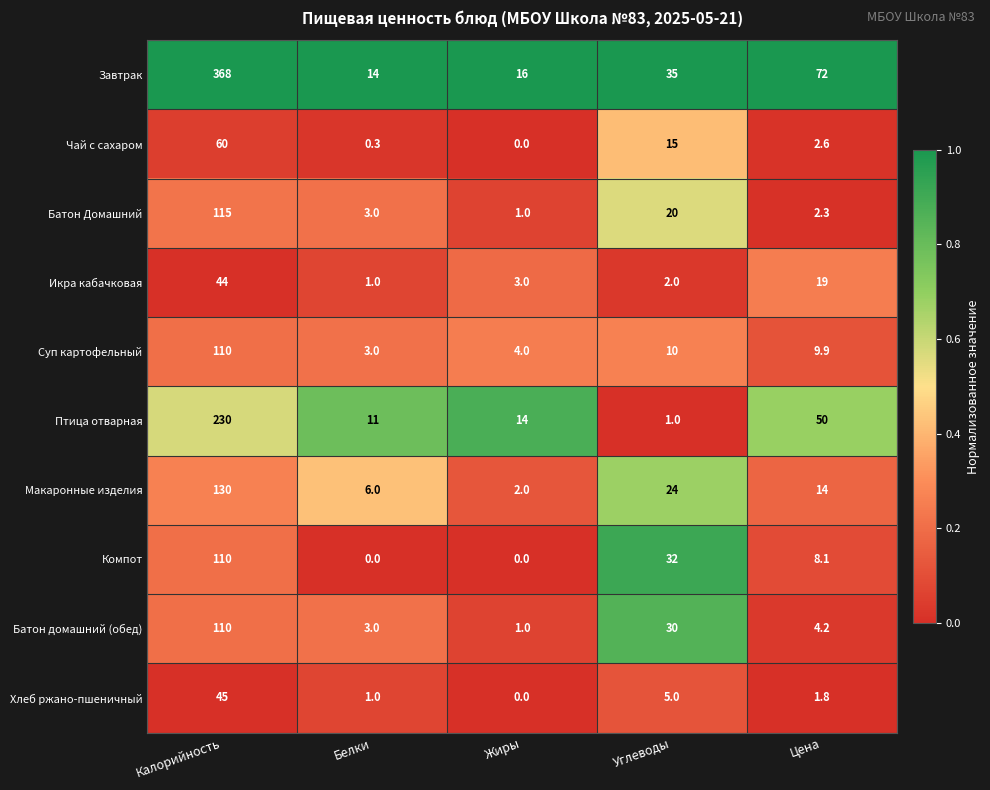

Rank the categories by Чай с сахаром value from lowest to highest.

Жиры, Белки, Цена, Углеводы, Калорийность